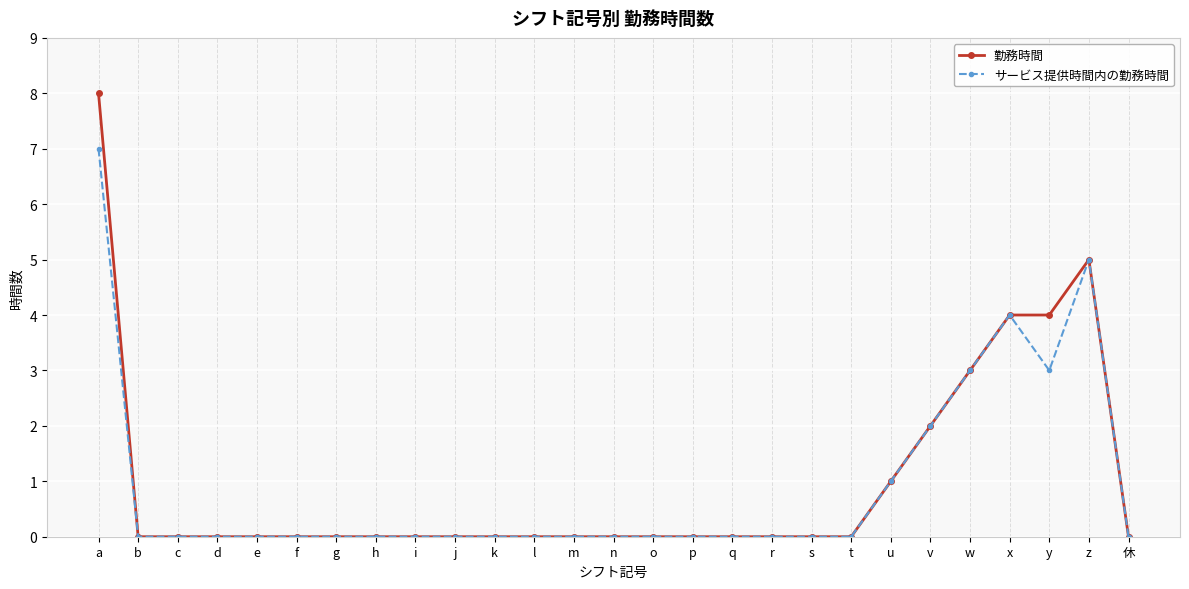

What value does the 勤務時間 series have at a?

8